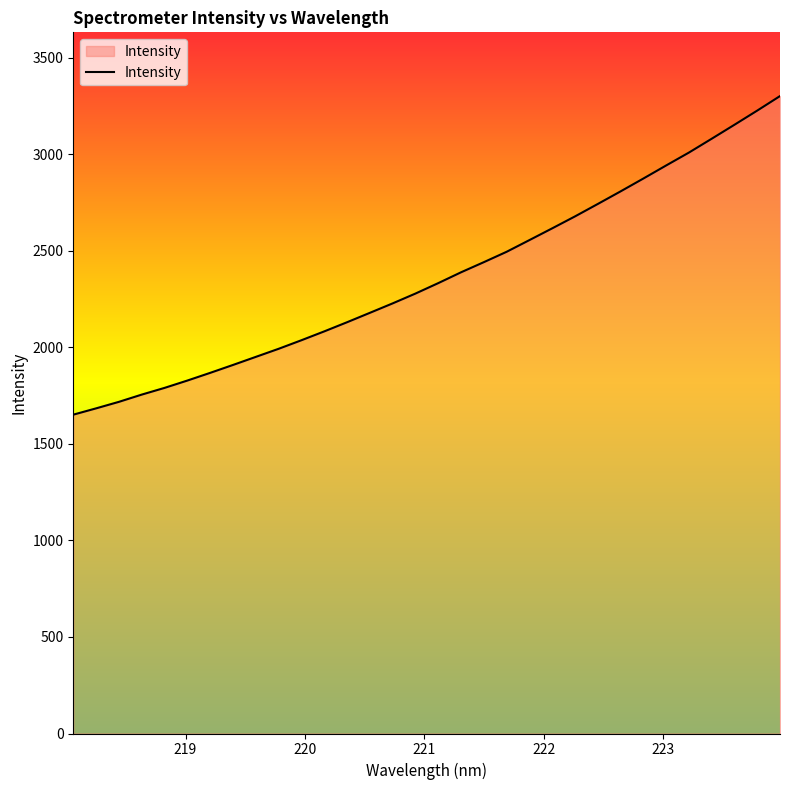

What is the sum of all values?

75745.6